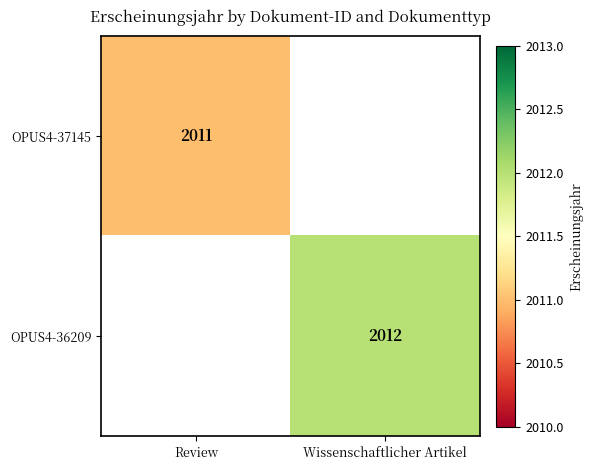

What is the greatest value displayed?

2012.0